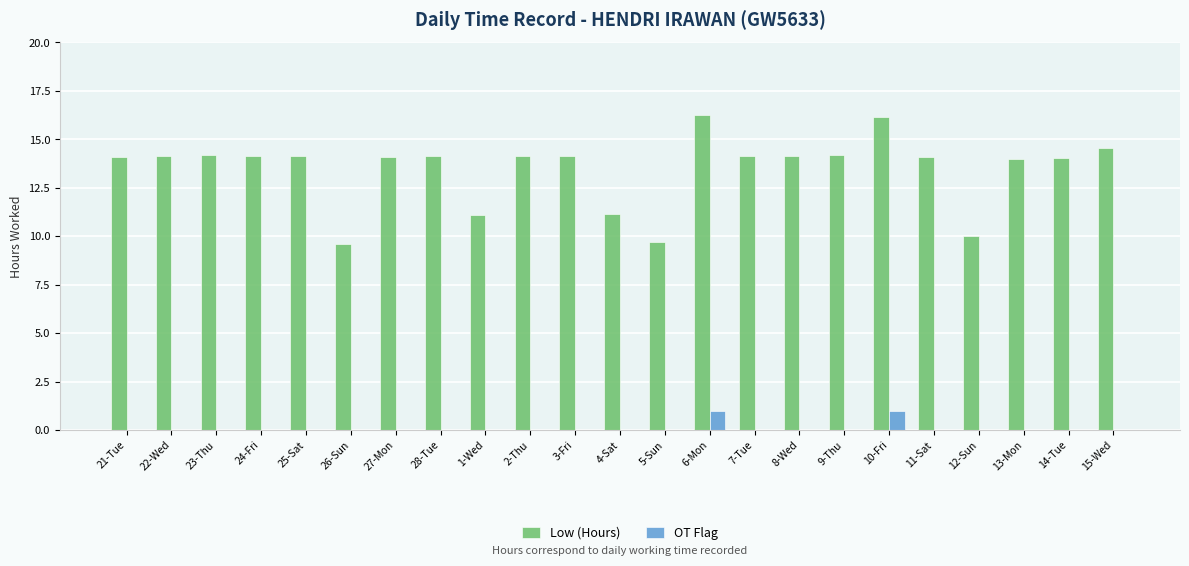

What is the sum of all Low (Hours) values?

310.4